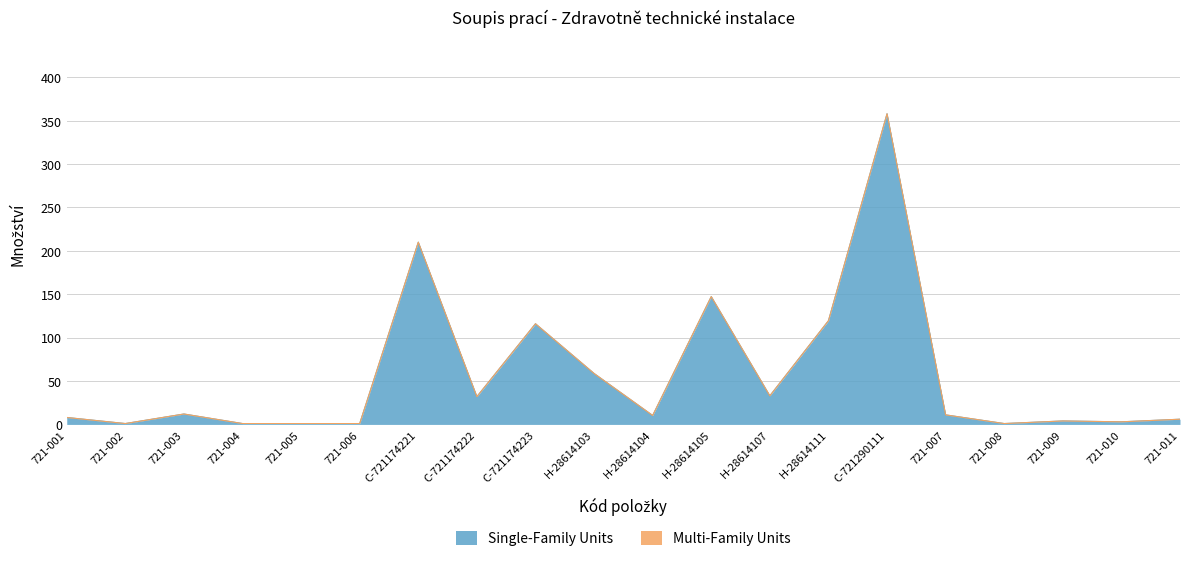

At which label does the data first exceed 11?

721-003